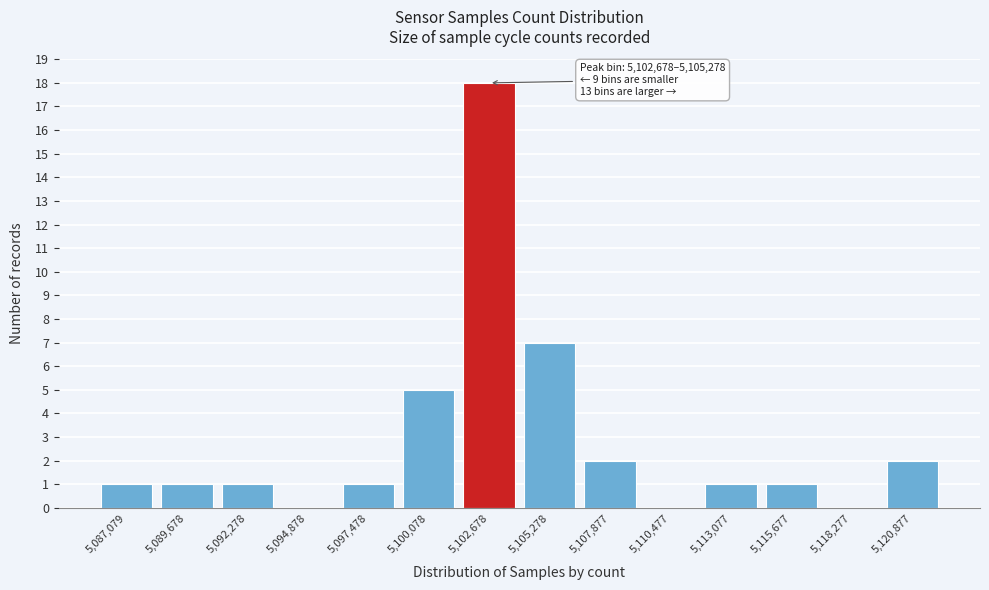

Reading right to left, extract all data points from this chart.

5,120,877=2	5,118,277=0	5,115,677=1	5,113,077=1	5,110,477=0	5,107,877=2	5,105,278=7	5,102,678=18	5,100,078=5	5,097,478=1	5,094,878=0	5,092,278=1	5,089,678=1	5,087,079=1